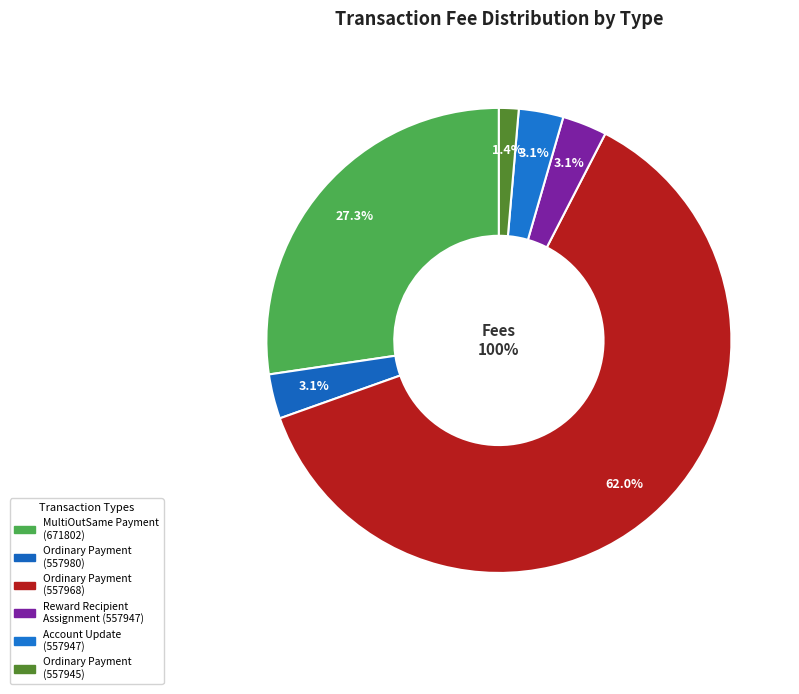

Which slice is the smallest?

Ordinary Payment
(557945)